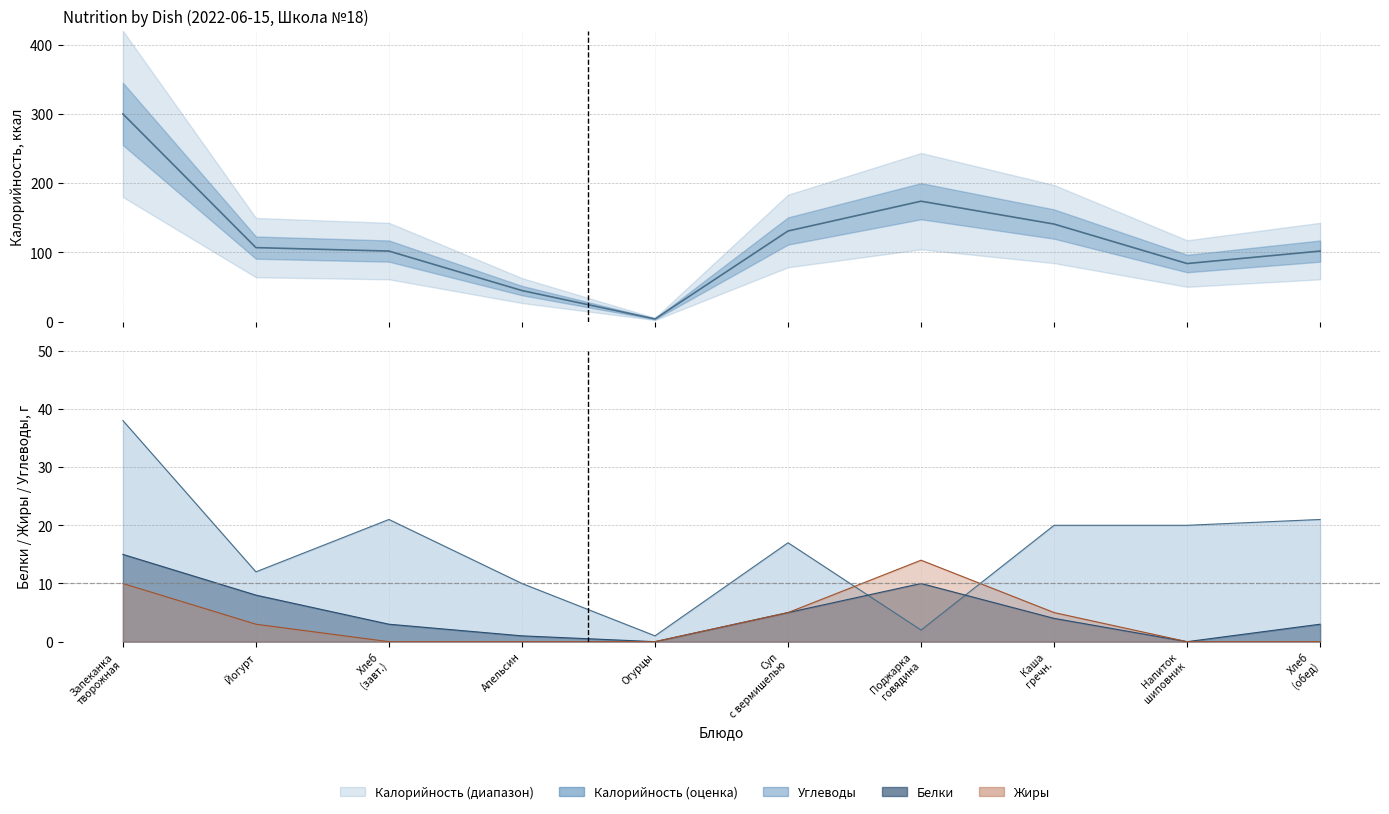

Which category has the highest value across all series?

Запеканка творожная